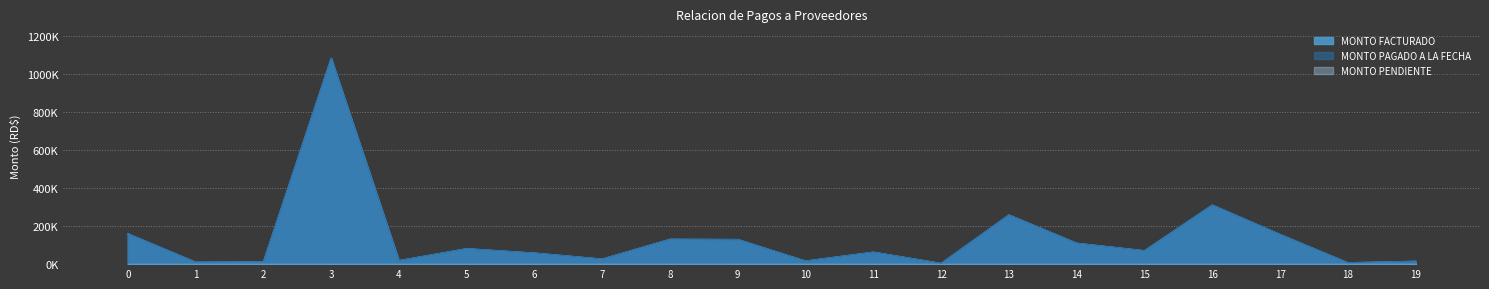

Which series changed the most between 0 and 19?

MONTO FACTURADO